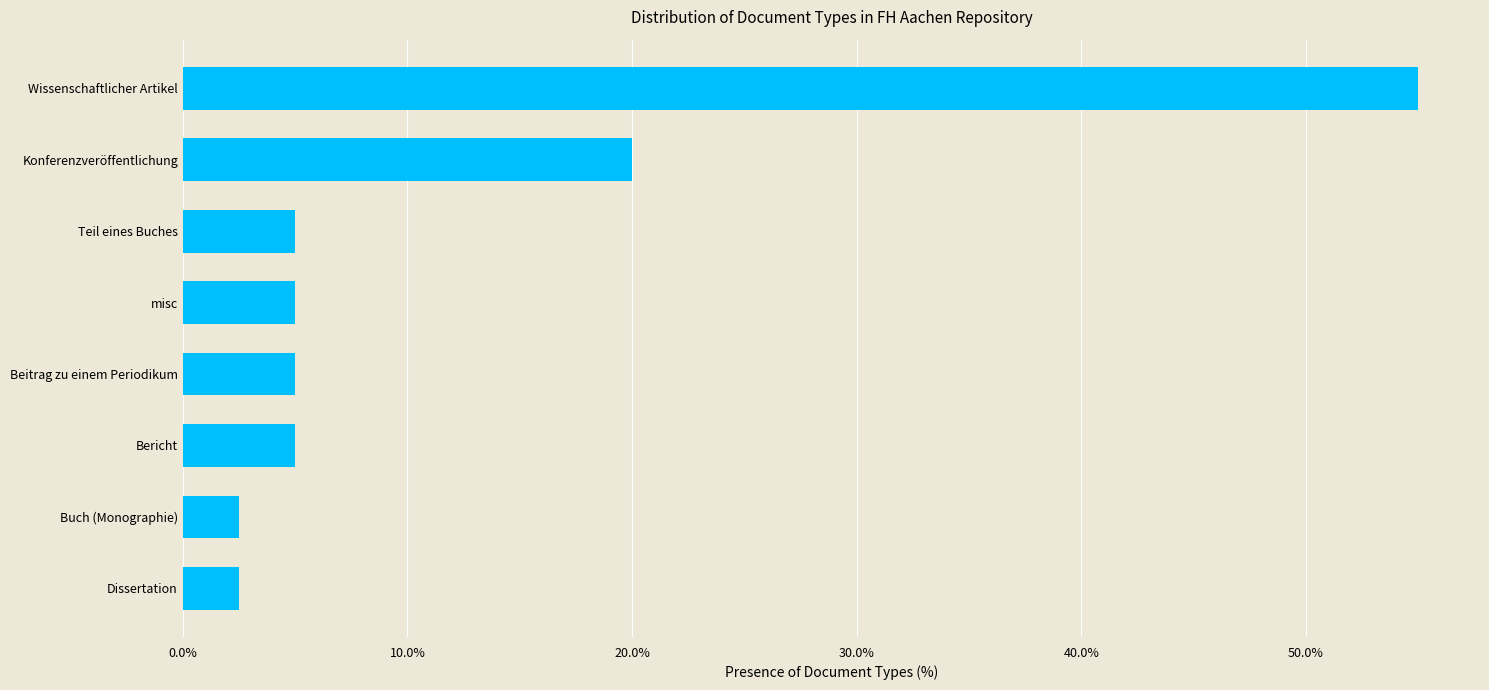

Count the number of categories in the chart.

8